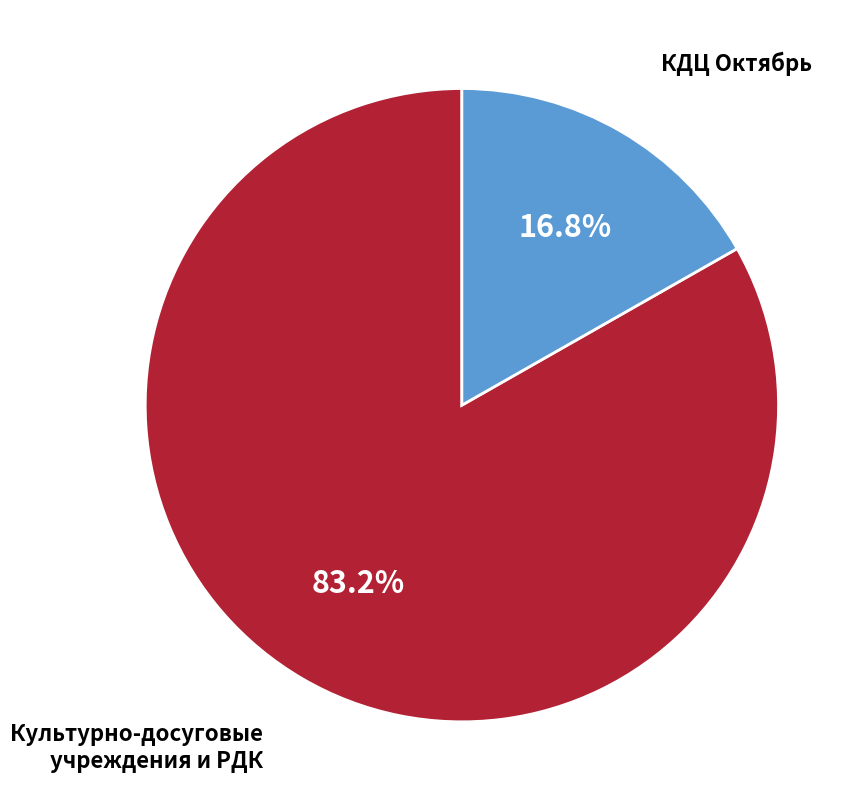

Does any single category account for the majority?

Yes